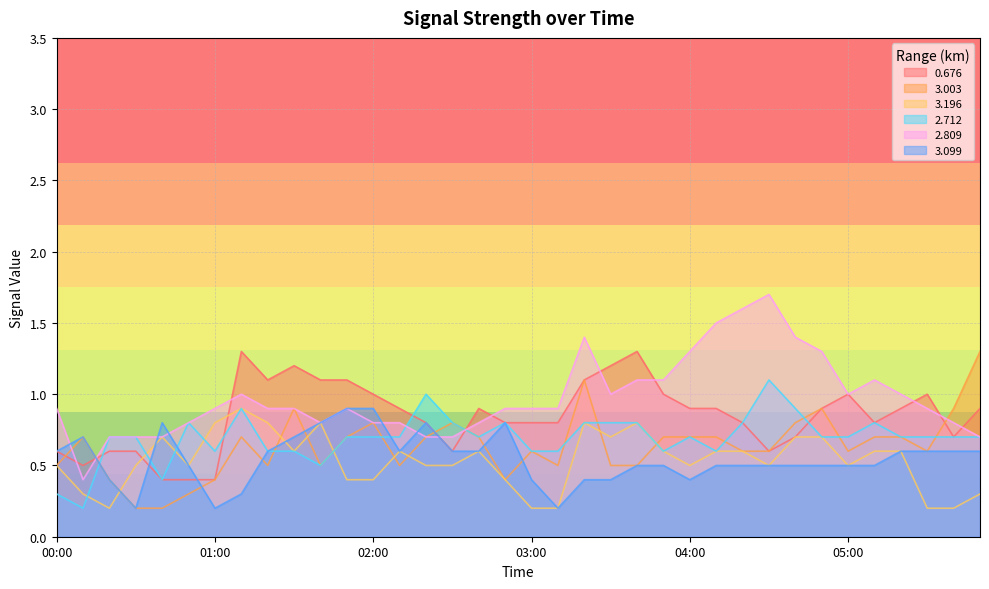

Reading left to right, transcribe all the data shown in this chart.

0.676: 00:00=0.6	00:10=0.5	00:20=0.6	00:30=0.6	00:40=0.4	00:50=0.4	01:00=0.4	01:10=1.3	01:20=1.1	01:30=1.2	01:40=1.1	01:50=1.1	02:00=1.0	02:10=0.9	02:20=0.8	02:30=0.6	02:40=0.9	02:50=0.8	03:00=0.8	03:10=0.8	03:20=1.1	03:30=1.2	03:40=1.3	03:50=1.0	04:00=0.9	04:10=0.9	04:20=0.8	04:30=0.6	04:40=0.7	04:50=0.9	05:00=1.0	05:10=0.8	05:20=0.9	05:30=1.0	05:40=0.7	05:50=0.9
3.003: 00:00=0.5	00:10=0.7	00:20=0.4	00:30=0.2	00:40=0.2	00:50=0.3	01:00=0.4	01:10=0.7	01:20=0.5	01:30=0.9	01:40=0.5	01:50=0.7	02:00=0.8	02:10=0.5	02:20=0.7	02:30=0.8	02:40=0.7	02:50=0.4	03:00=0.6	03:10=0.5	03:20=1.1	03:30=0.5	03:40=0.5	03:50=0.7	04:00=0.7	04:10=0.7	04:20=0.6	04:30=0.6	04:40=0.8	04:50=0.9	05:00=0.6	05:10=0.7	05:20=0.7	05:30=0.6	05:40=0.9	05:50=1.3
3.196: 00:00=0.5	00:10=0.3	00:20=0.2	00:30=0.5	00:40=0.7	00:50=0.5	01:00=0.8	01:10=0.9	01:20=0.8	01:30=0.6	01:40=0.8	01:50=0.4	02:00=0.4	02:10=0.6	02:20=0.5	02:30=0.5	02:40=0.6	02:50=0.4	03:00=0.2	03:10=0.2	03:20=0.8	03:30=0.7	03:40=0.8	03:50=0.6	04:00=0.5	04:10=0.6	04:20=0.6	04:30=0.5	04:40=0.7	04:50=0.7	05:00=0.5	05:10=0.6	05:20=0.6	05:30=0.2	05:40=0.2	05:50=0.3
2.712: 00:00=0.3	00:10=0.2	00:20=0.7	00:30=0.7	00:40=0.4	00:50=0.8	01:00=0.6	01:10=0.9	01:20=0.6	01:30=0.6	01:40=0.5	01:50=0.7	02:00=0.7	02:10=0.7	02:20=1.0	02:30=0.8	02:40=0.7	02:50=0.8	03:00=0.6	03:10=0.6	03:20=0.8	03:30=0.8	03:40=0.8	03:50=0.6	04:00=0.7	04:10=0.6	04:20=0.8	04:30=1.1	04:40=0.9	04:50=0.7	05:00=0.7	05:10=0.8	05:20=0.7	05:30=0.7	05:40=0.7	05:50=0.7
2.809: 00:00=0.9	00:10=0.4	00:20=0.7	00:30=0.7	00:40=0.7	00:50=0.8	01:00=0.9	01:10=1.0	01:20=0.9	01:30=0.9	01:40=0.8	01:50=0.9	02:00=0.8	02:10=0.8	02:20=0.7	02:30=0.7	02:40=0.8	02:50=0.9	03:00=0.9	03:10=0.9	03:20=1.4	03:30=1.0	03:40=1.1	03:50=1.1	04:00=1.3	04:10=1.5	04:20=1.6	04:30=1.7	04:40=1.4	04:50=1.3	05:00=1.0	05:10=1.1	05:20=1.0	05:30=0.9	05:40=0.8	05:50=0.7
3.099: 00:00=0.6	00:10=0.7	00:20=0.4	00:30=0.2	00:40=0.8	00:50=0.5	01:00=0.2	01:10=0.3	01:20=0.6	01:30=0.7	01:40=0.8	01:50=0.9	02:00=0.9	02:10=0.6	02:20=0.8	02:30=0.6	02:40=0.6	02:50=0.8	03:00=0.4	03:10=0.2	03:20=0.4	03:30=0.4	03:40=0.5	03:50=0.5	04:00=0.4	04:10=0.5	04:20=0.5	04:30=0.5	04:40=0.5	04:50=0.5	05:00=0.5	05:10=0.5	05:20=0.6	05:30=0.6	05:40=0.6	05:50=0.6